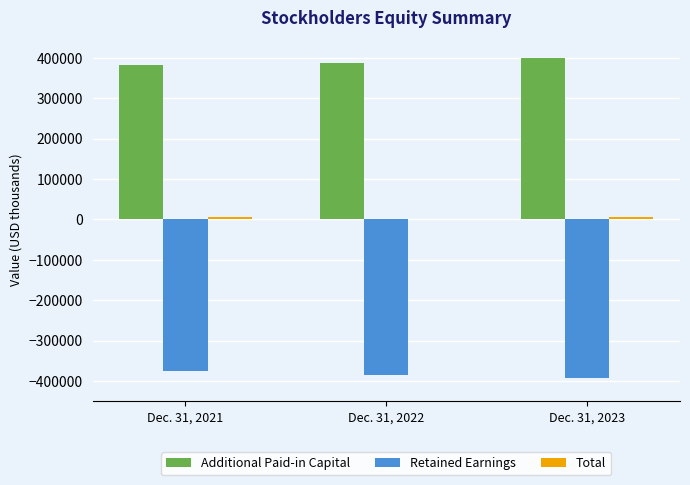

Is it true that Additional Paid-in Capital equals 387623 at Dec. 31, 2022?

True